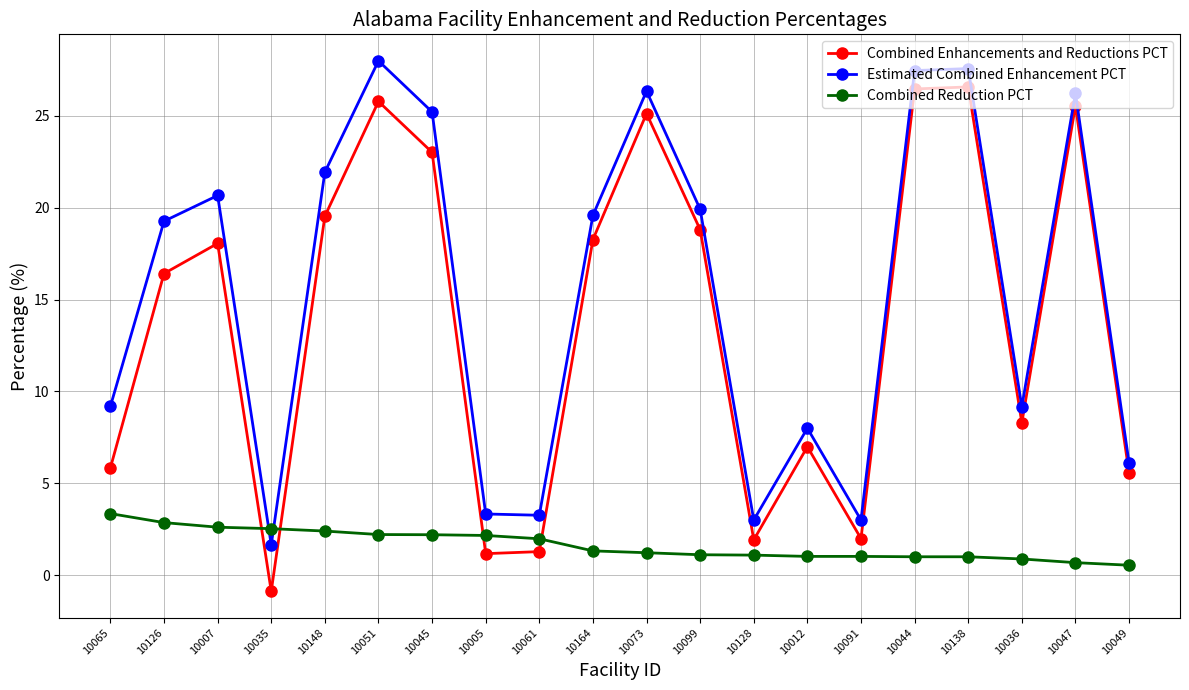

Which label corresponds to the smallest value in the chart?

10035